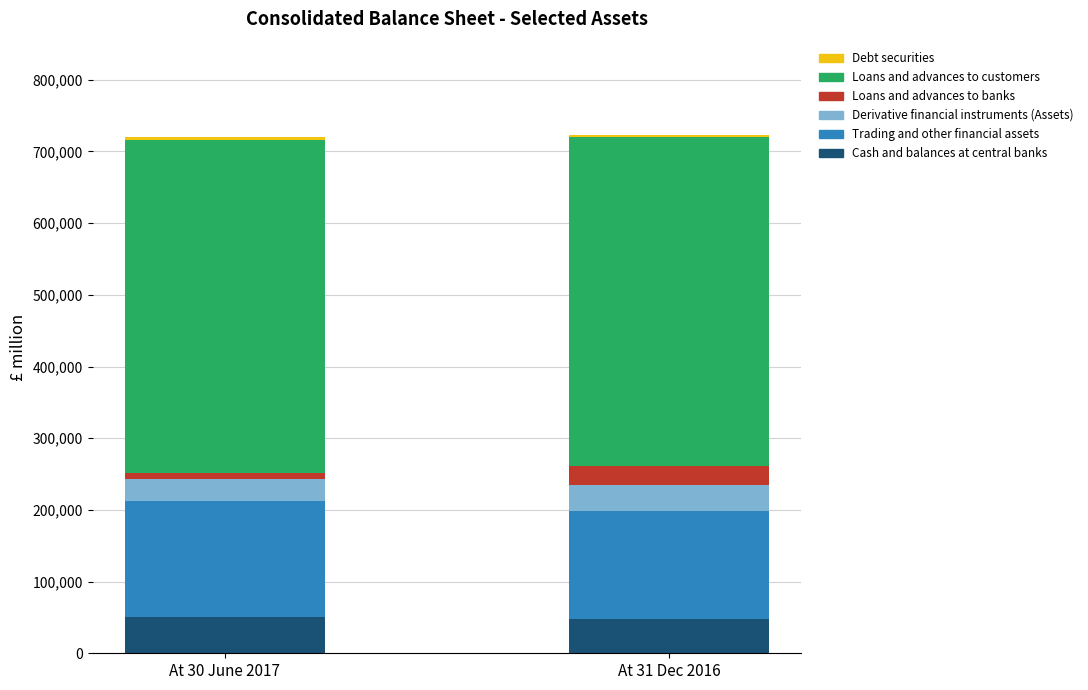

What is the highest value of the Cash and balances at central banks series?

50491